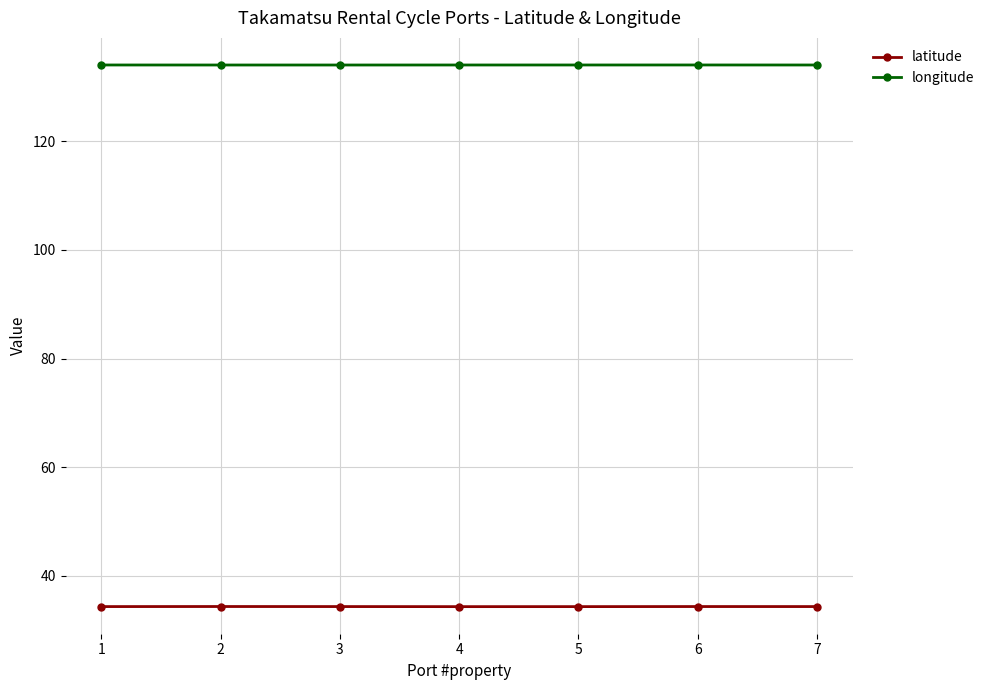

What is the minimum value shown in the chart?

34.3